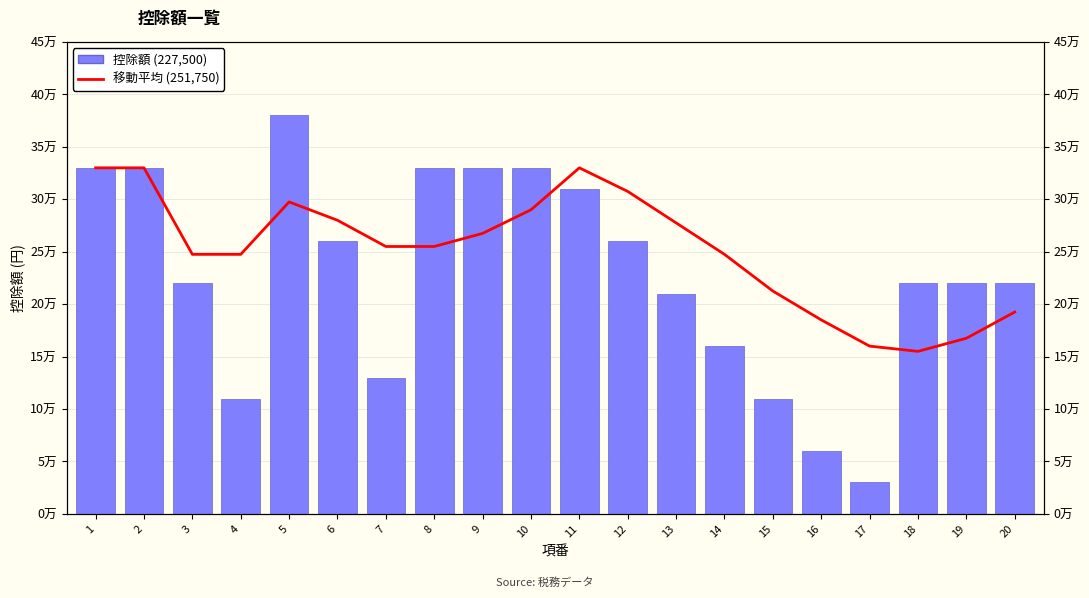

True or false: 控除額 (227,500) has a value of 310000 at 11.

True